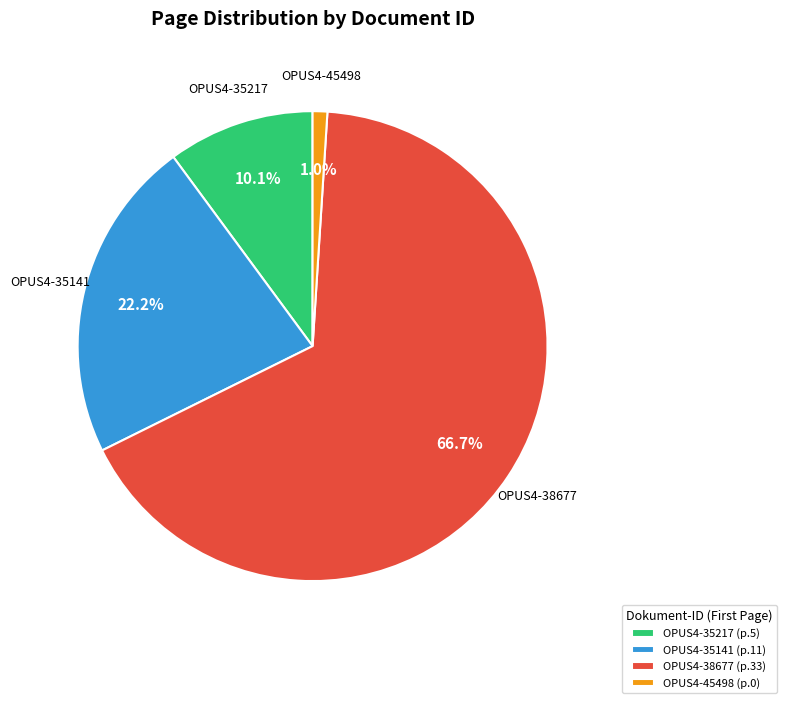

What is the total percentage of OPUS4-35217 and OPUS4-45498?

11.1%